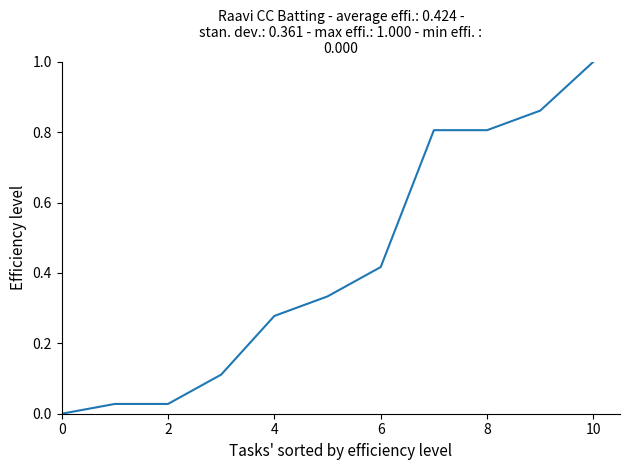

What is the difference between the maximum and minimum values?

1.0